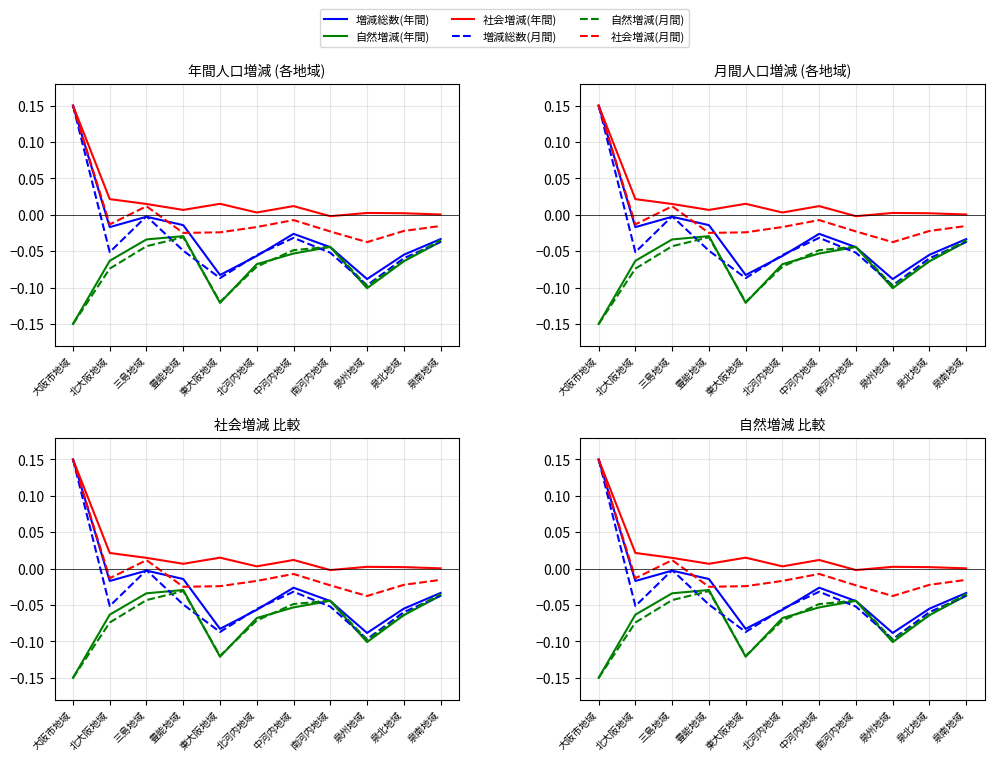

How many distinct data groups are displayed?

6